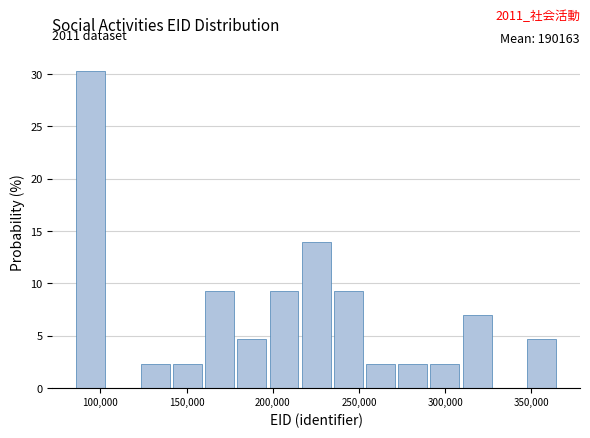

Read against the x-axis, roughly where is the centre of the tallest bar?

95000